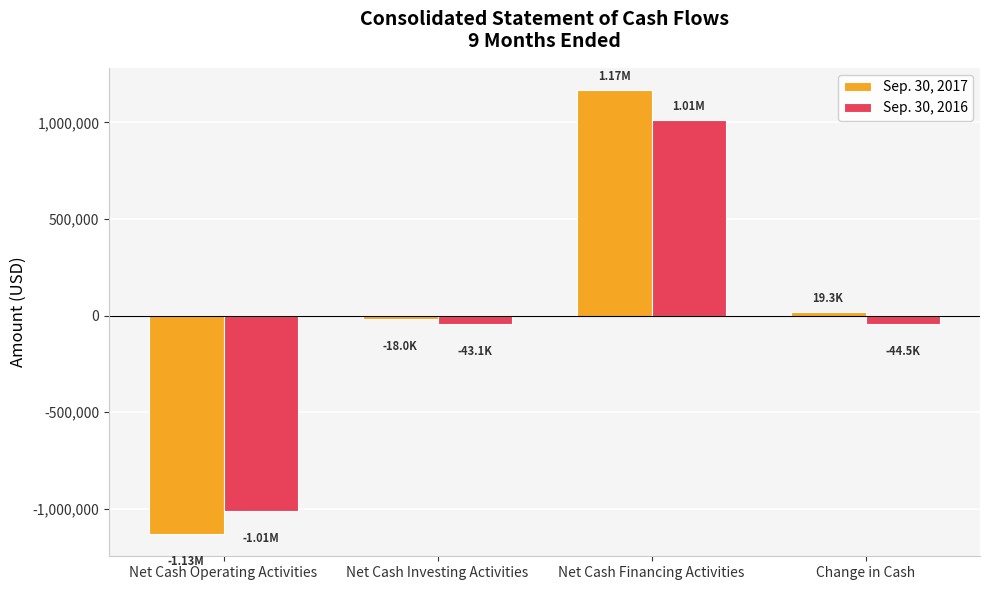

What is the difference between the Sep. 30, 2017 values at Net Cash Investing Activities and Change in Cash?

37309